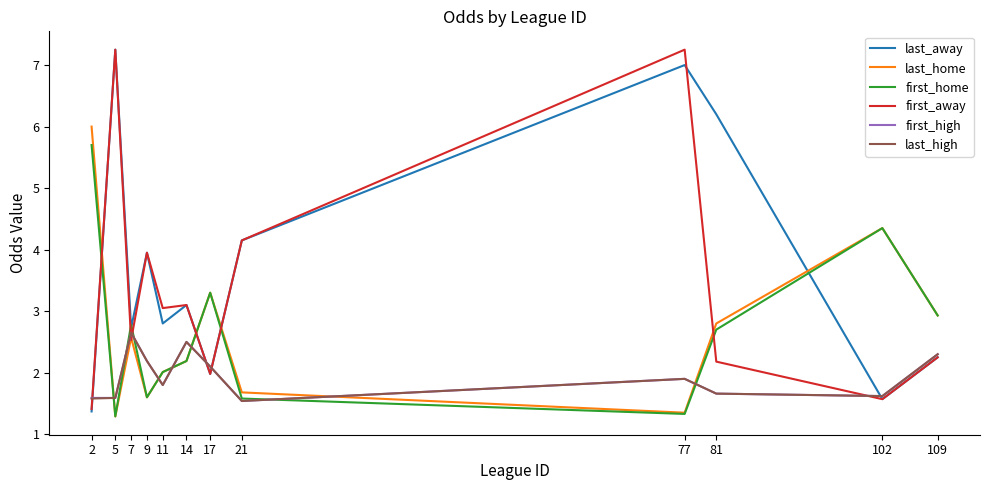

The value of first_high at 102 is 1.6. True or false?

True